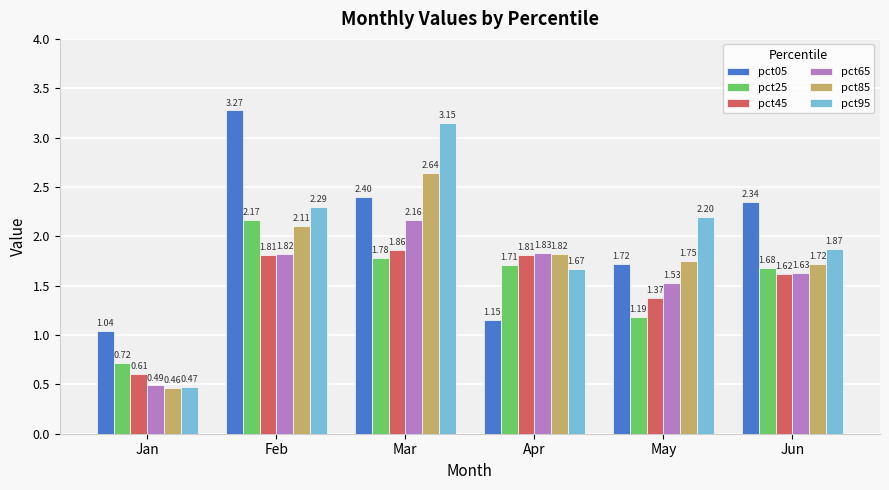

What are all the series names shown in the legend?

pct05, pct25, pct45, pct65, pct85, pct95